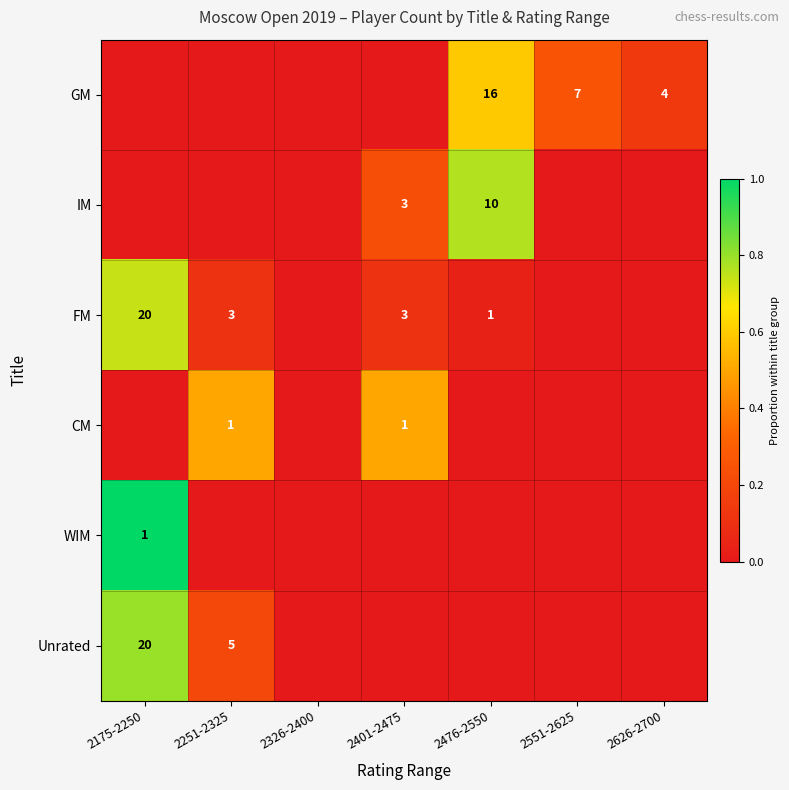

The value of FM at 2251-2325 is 4. True or false?

False